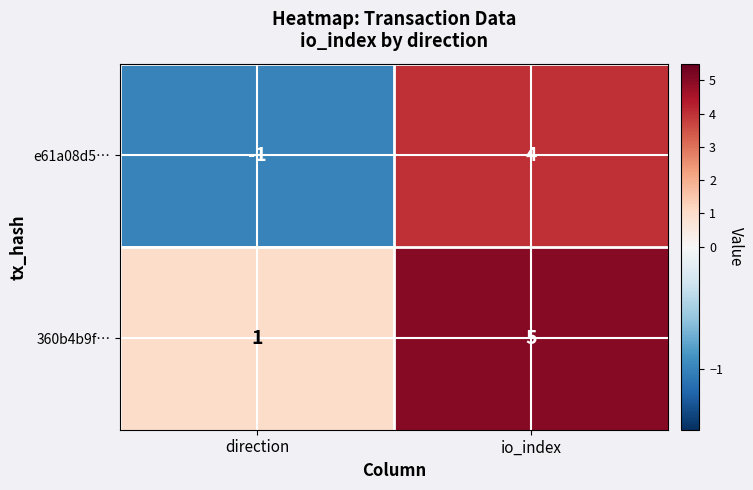

At how many categories does at least one series exceed 0?

2